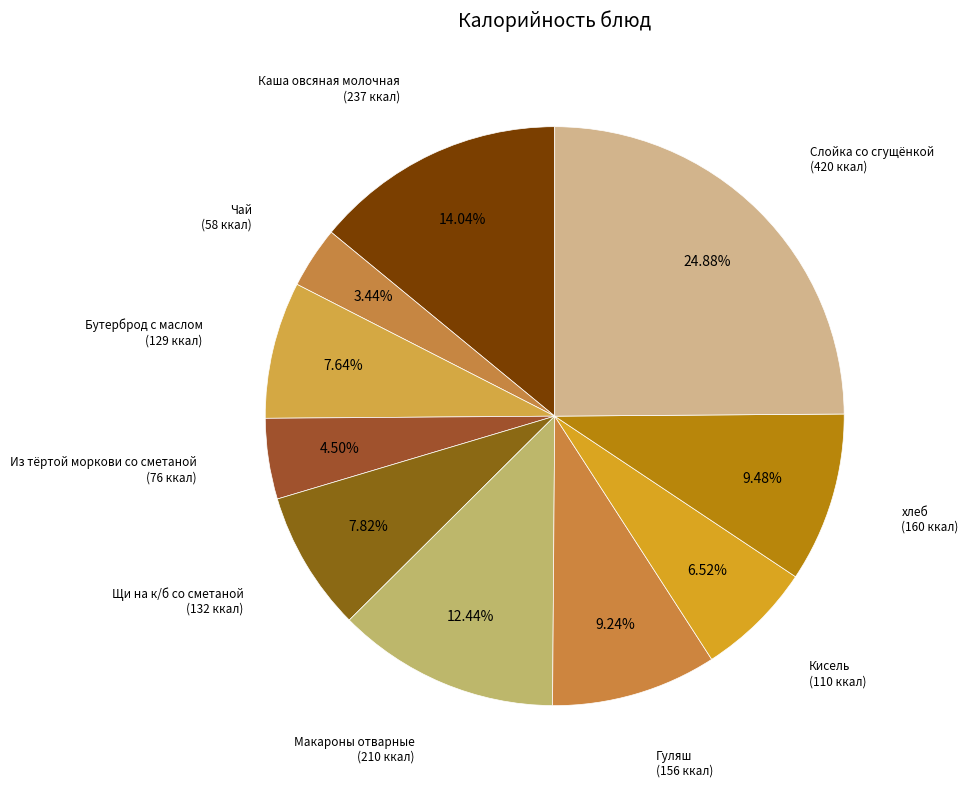

What is the total percentage of Каша овсяная молочная and Бутерброд с маслом?

21.7%